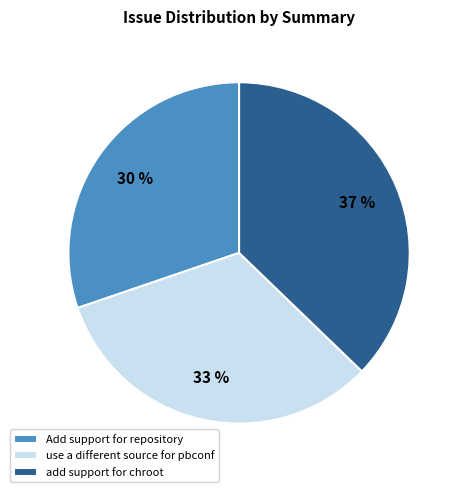

Rank the categories by value from lowest to highest.

Add support for repository, use a different source for pbconf, add support for chroot